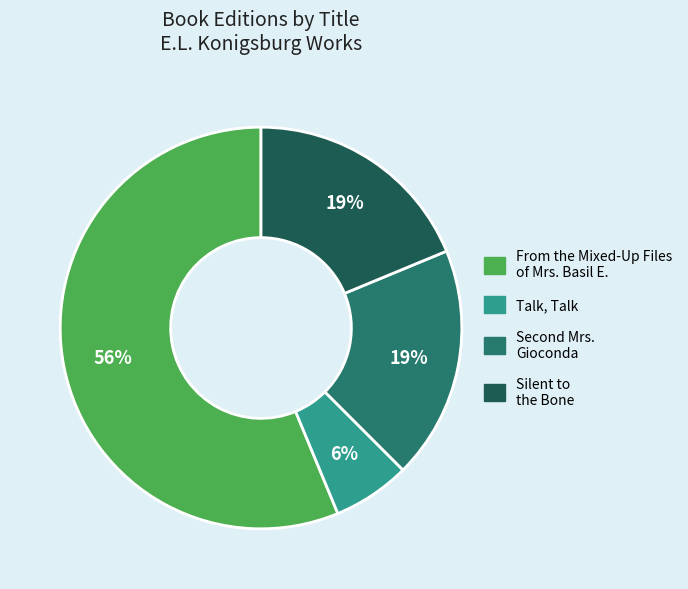

What is the largest slice in the pie chart?

From the Mixed-Up Files of Mrs. Basil E.